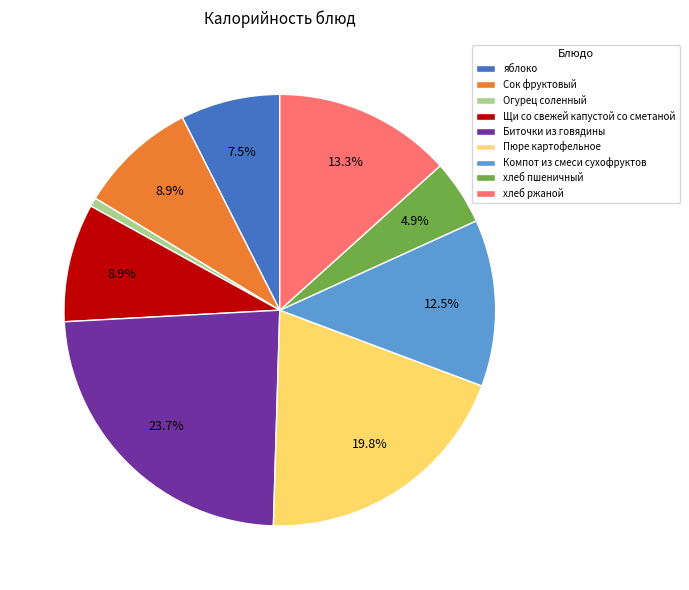

Which has a higher value, Сок фруктовый or хлеб ржаной?

хлеб ржаной